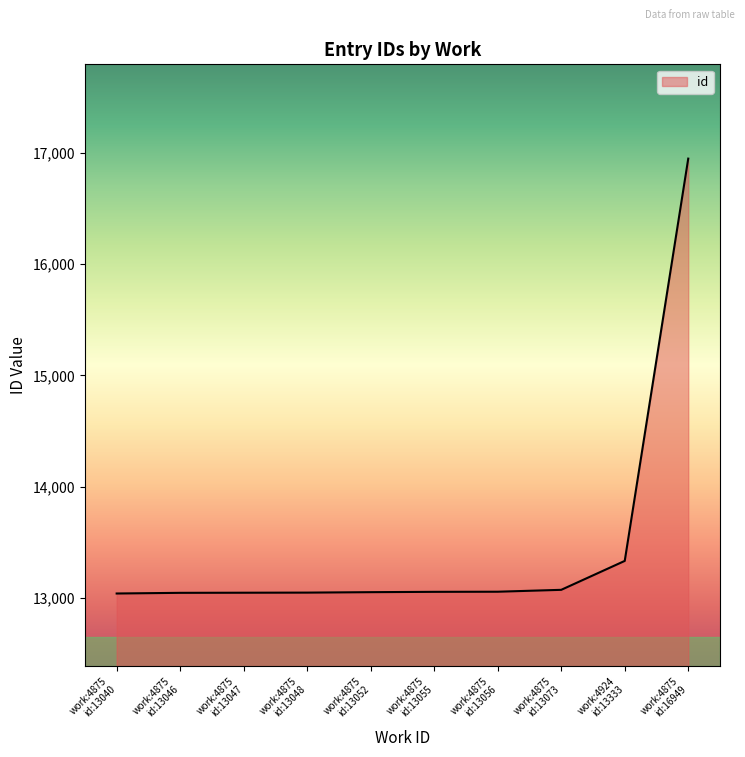

How many distinct data groups are displayed?

1